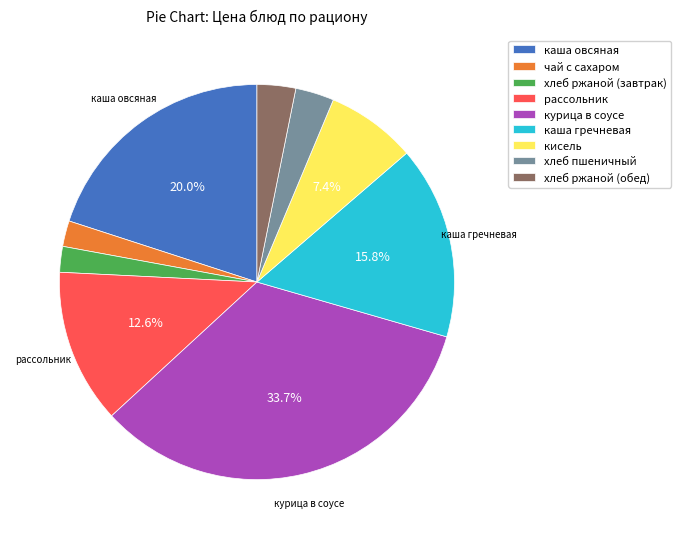

Does any single category account for the majority?

No